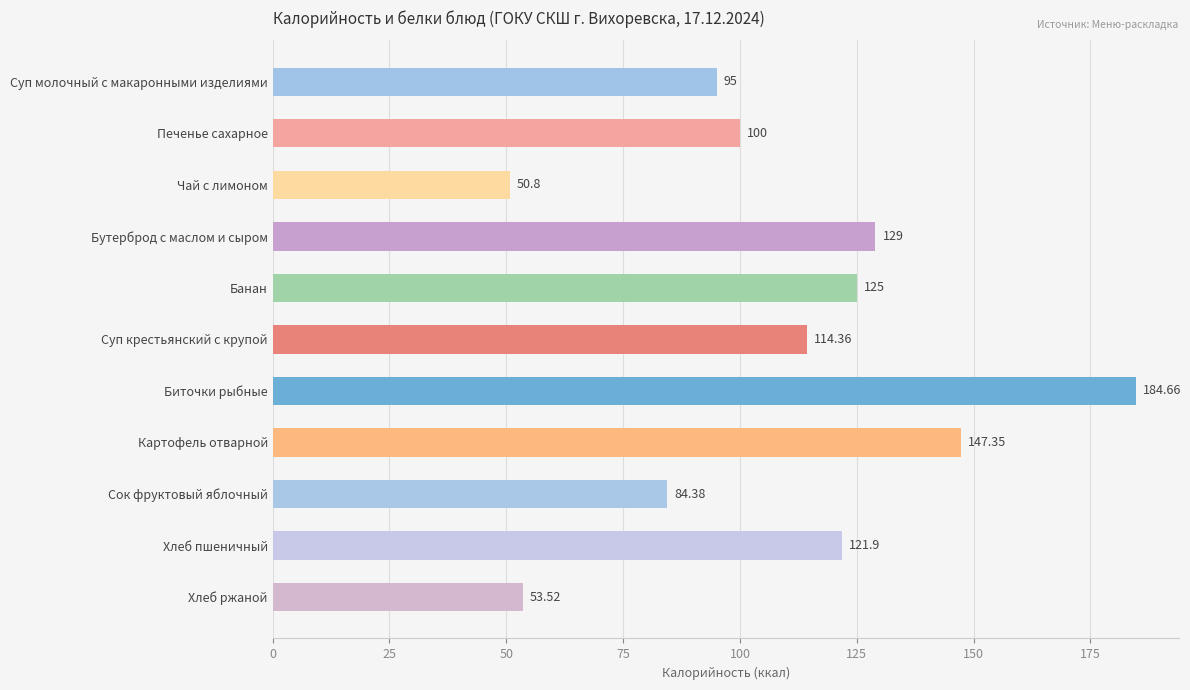

At which label is the value closest to 117?

Суп крестьянский с крупой